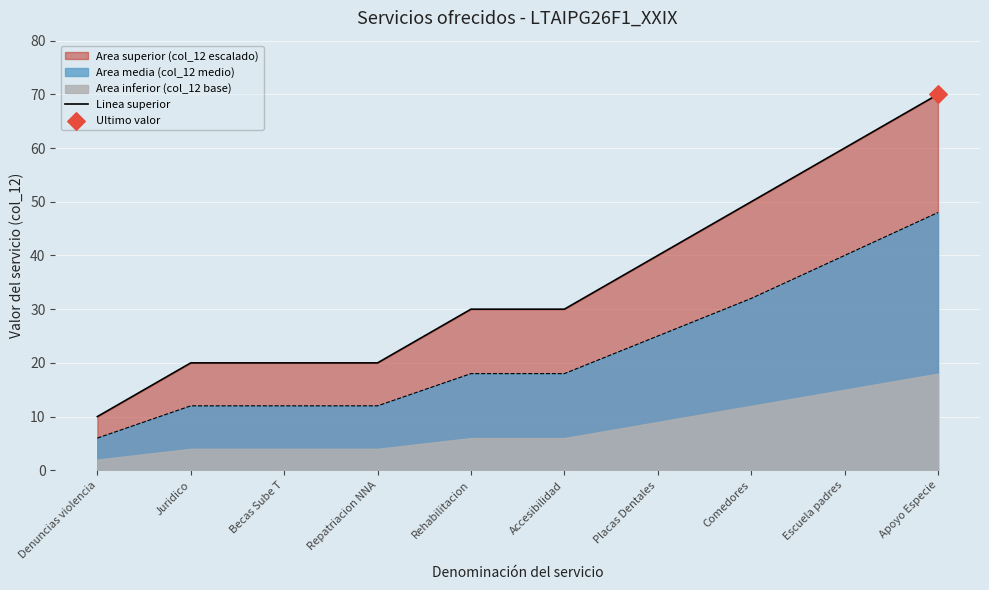

Which has a higher value, Rehabilitacion or Accesibilidad?

Rehabilitacion